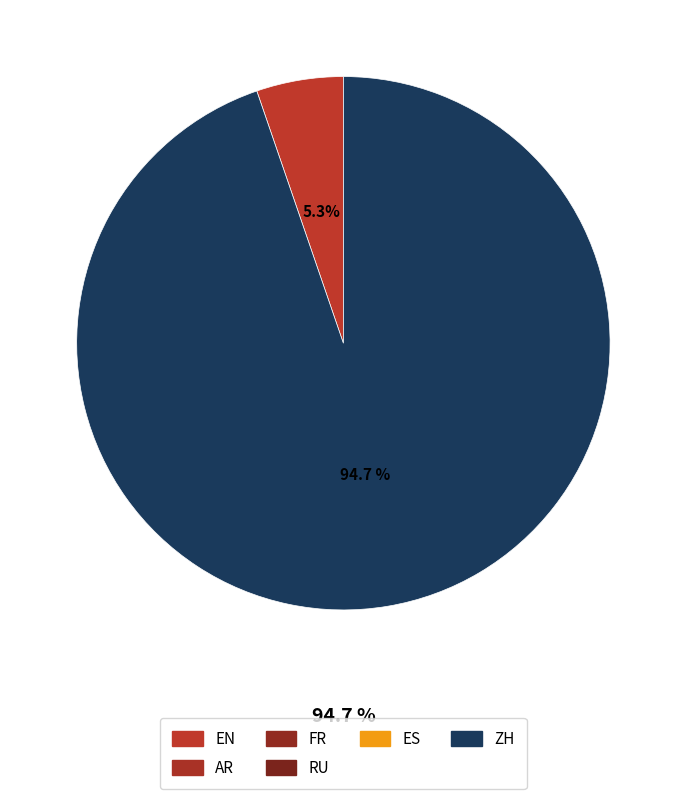

Is there a majority slice in this chart?

Yes